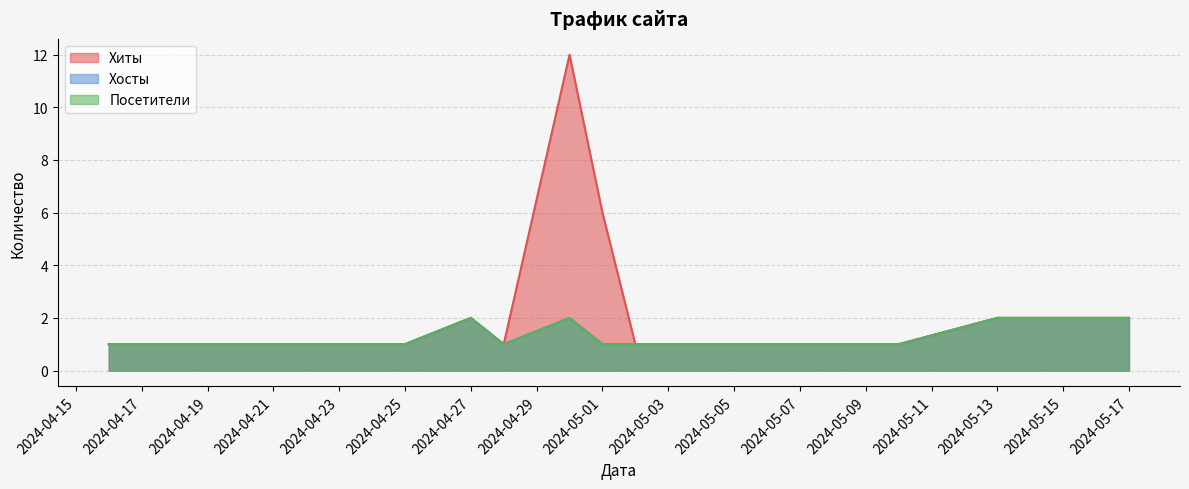

True or false: Хиты and Посетители intersect in this chart.

False